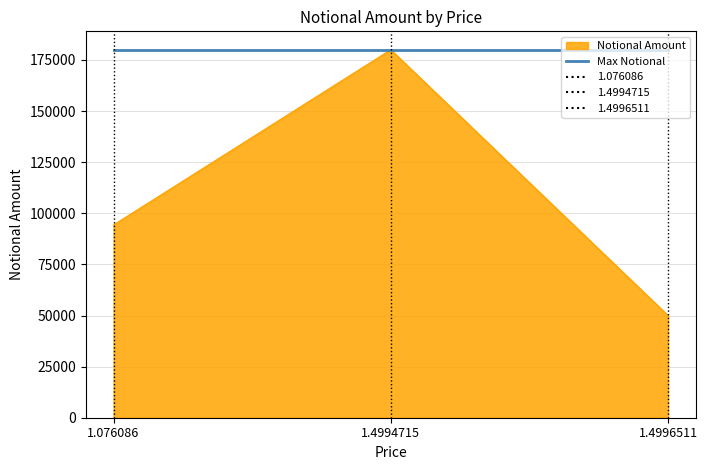

How many categories are shown in the chart?

3